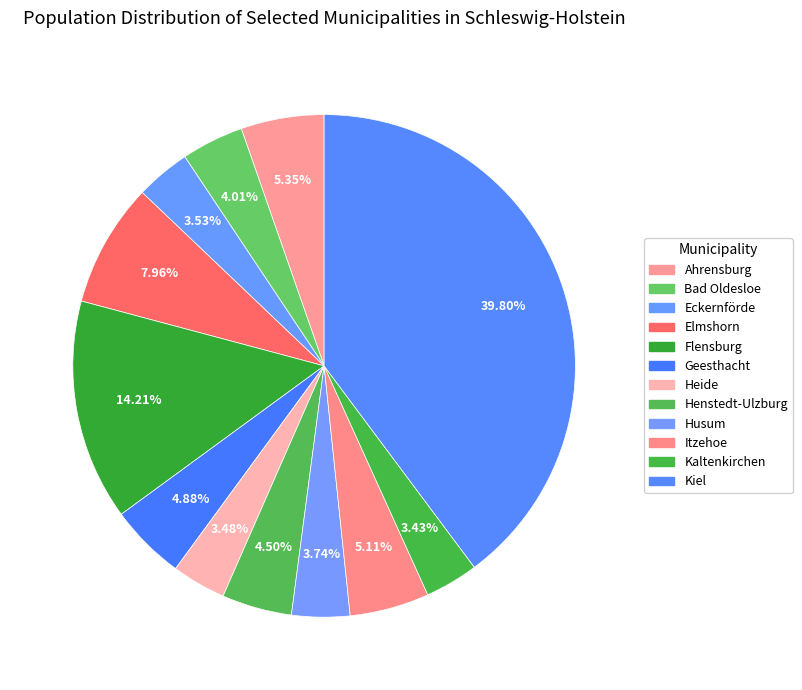

Is the sum of Kaltenkirchen and Eckernförde greater than half?

No